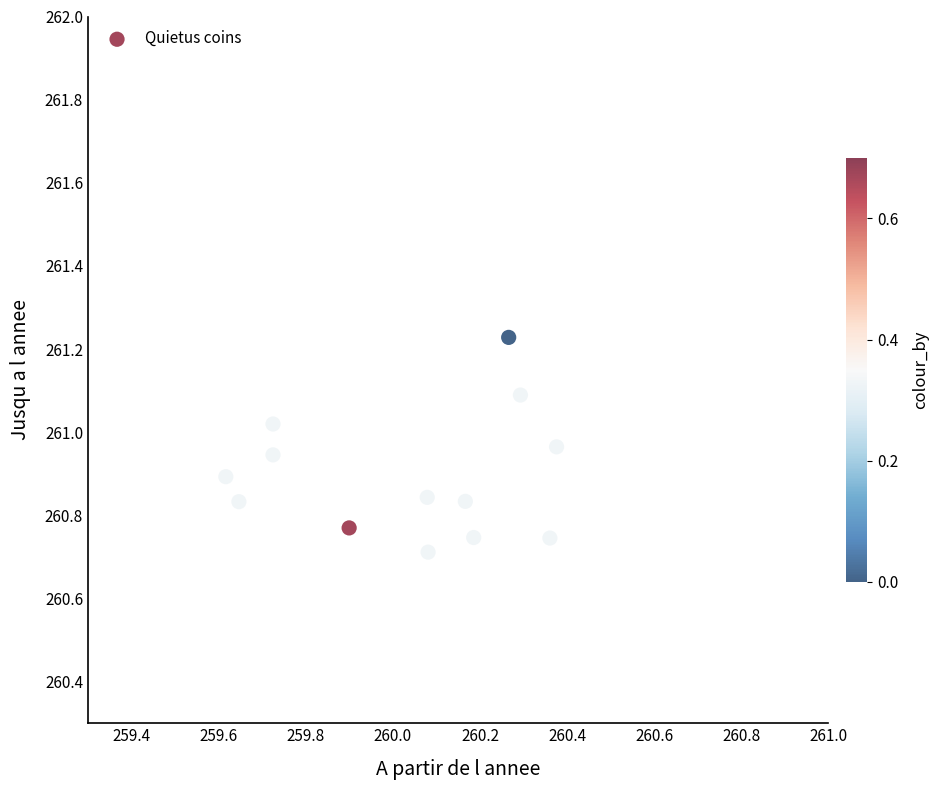

What is the range of X values (max minus min)?

0.8